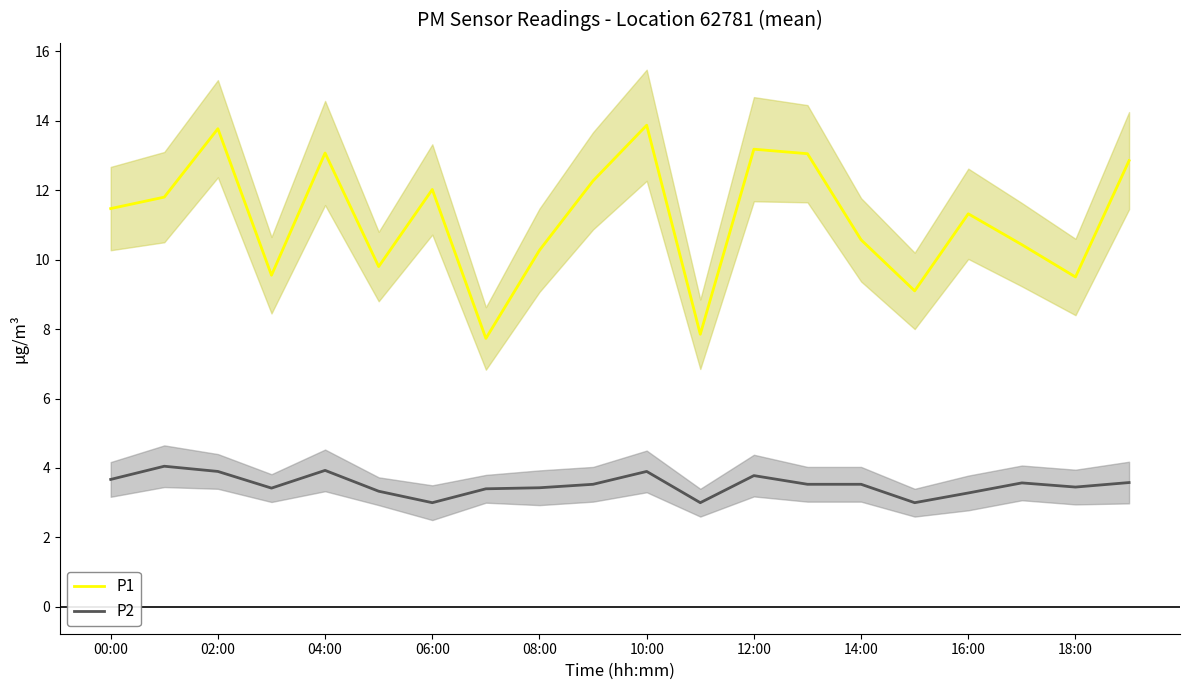

True or false: P2 and P1 cross at least once.

False